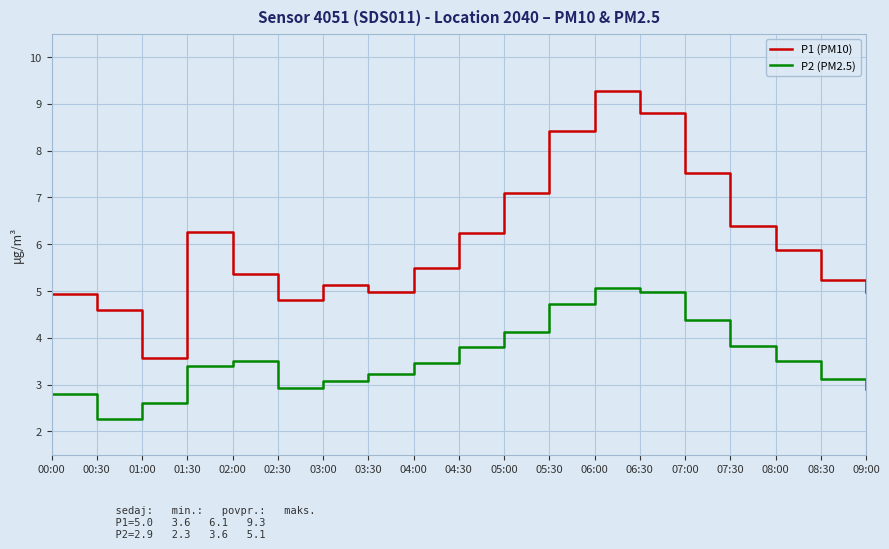

Which series has the largest total across all categories?

P1 (PM10)